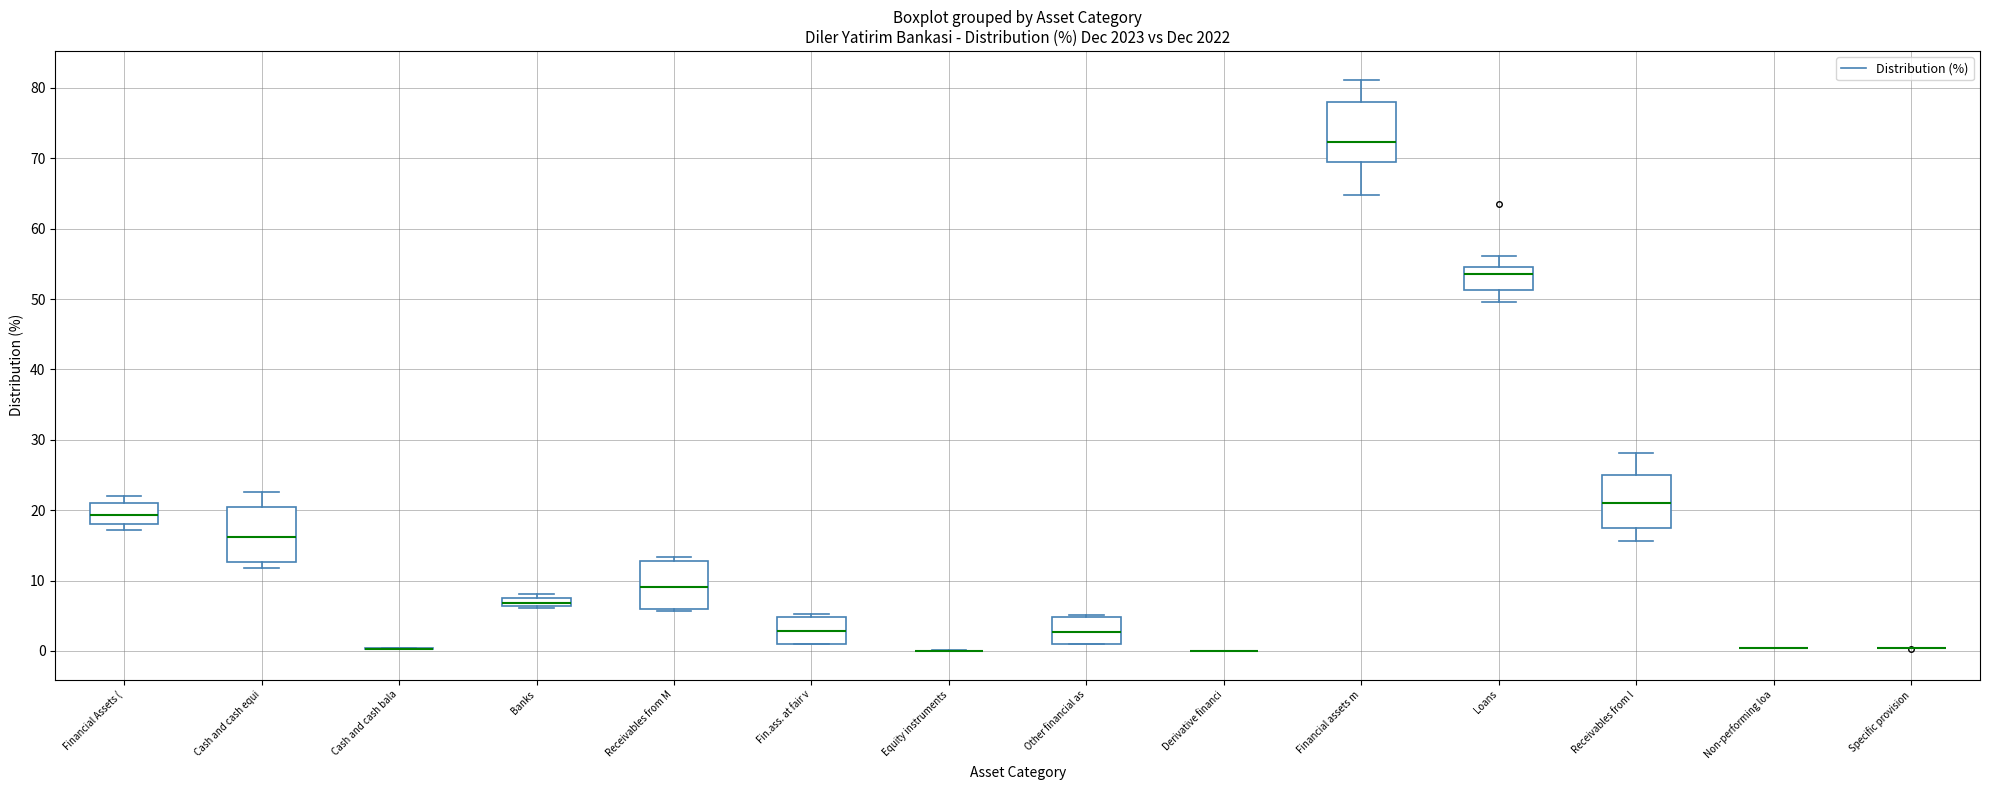

Where does the upper whisker of the box for Cash and cash equi end on the y-axis? The values are not printed on the chart, so give them approximately, as read against the axis.

23